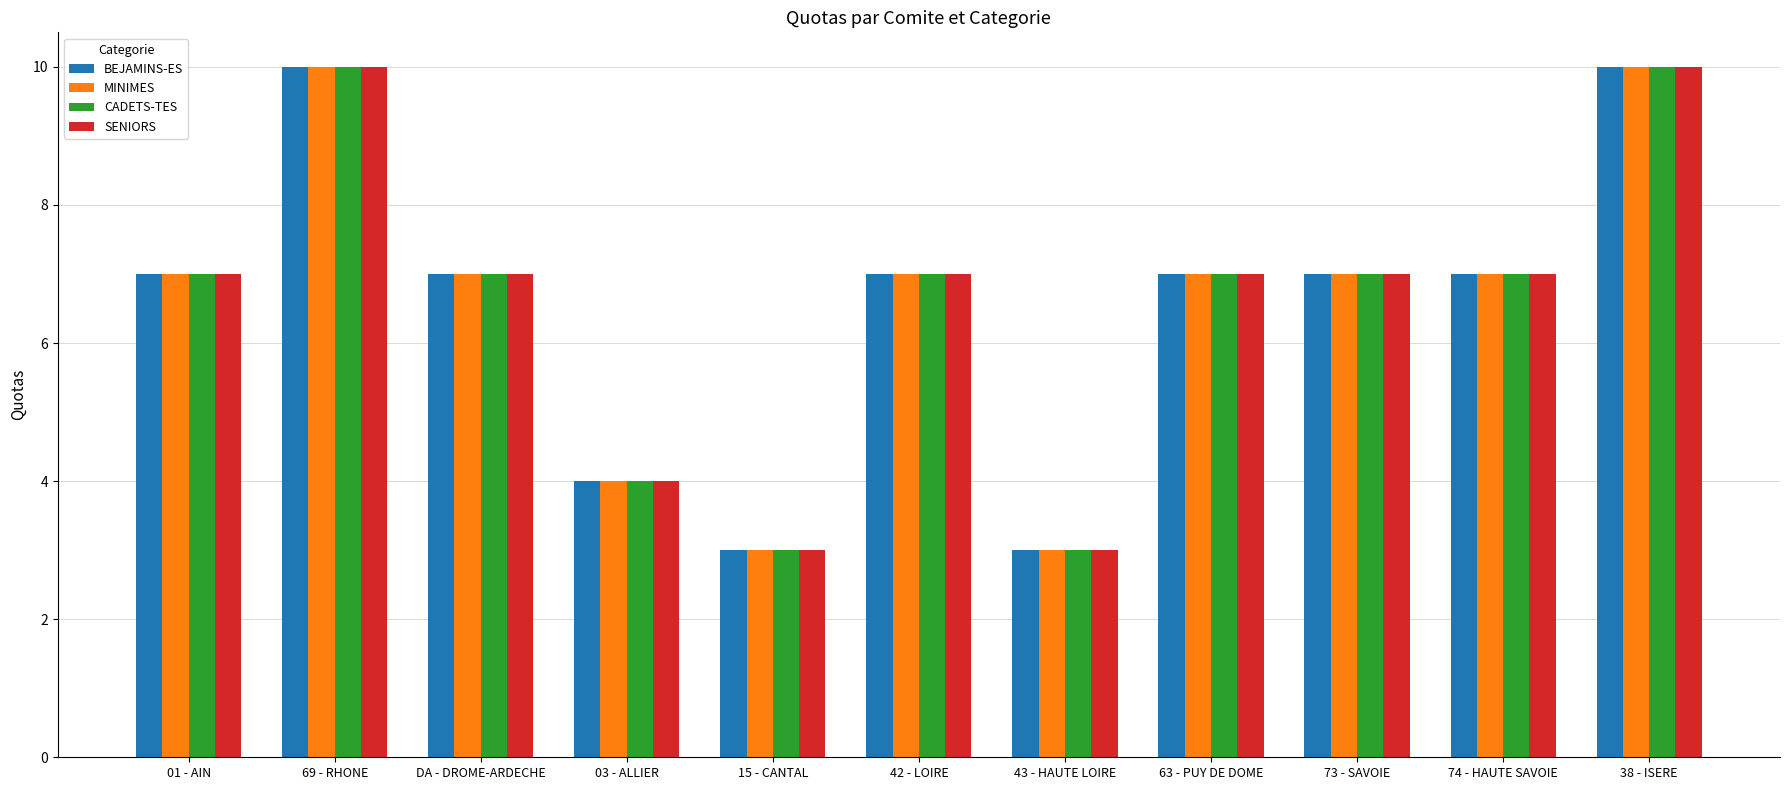

Is it true that BEJAMINS-ES equals 7 at DA - DROME-ARDECHE?

True